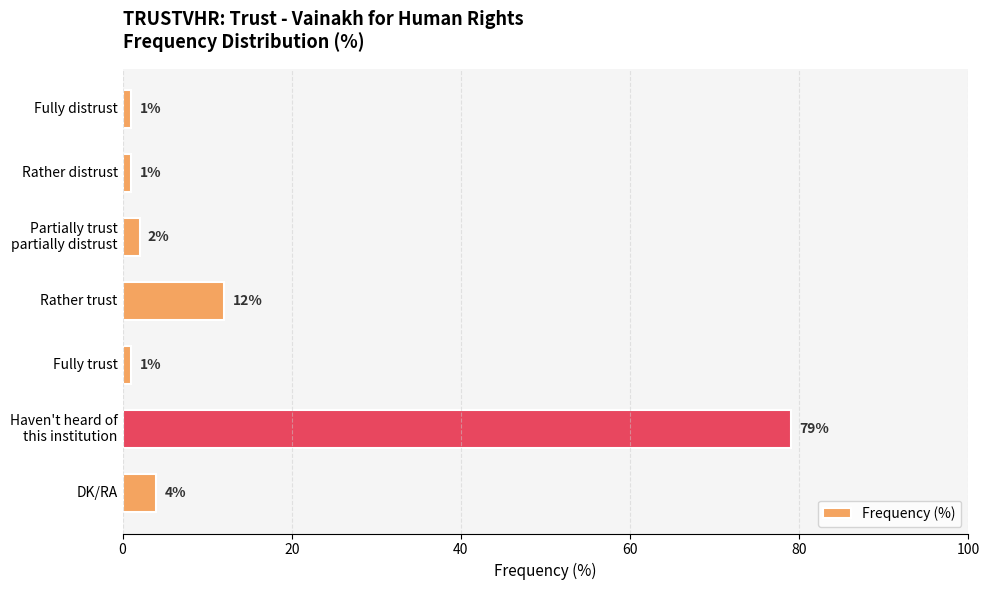

How many data points does each series have?

7